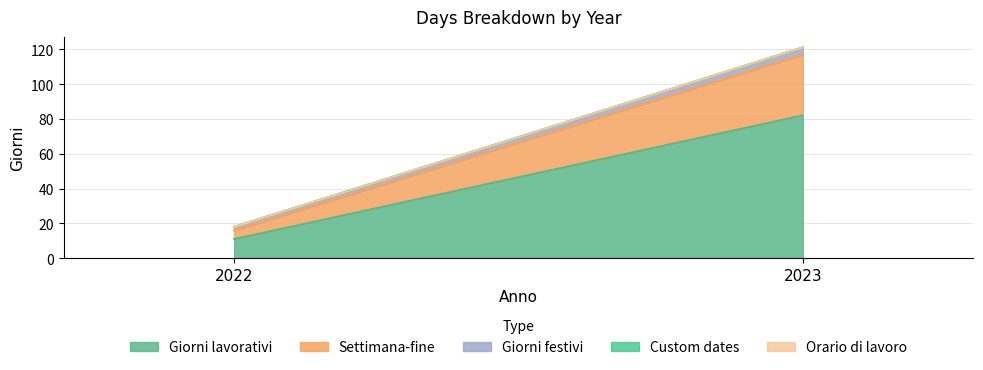

Is the value of Giorni festivi at 2022 greater than the value of Settimana-fine at 2023?

No